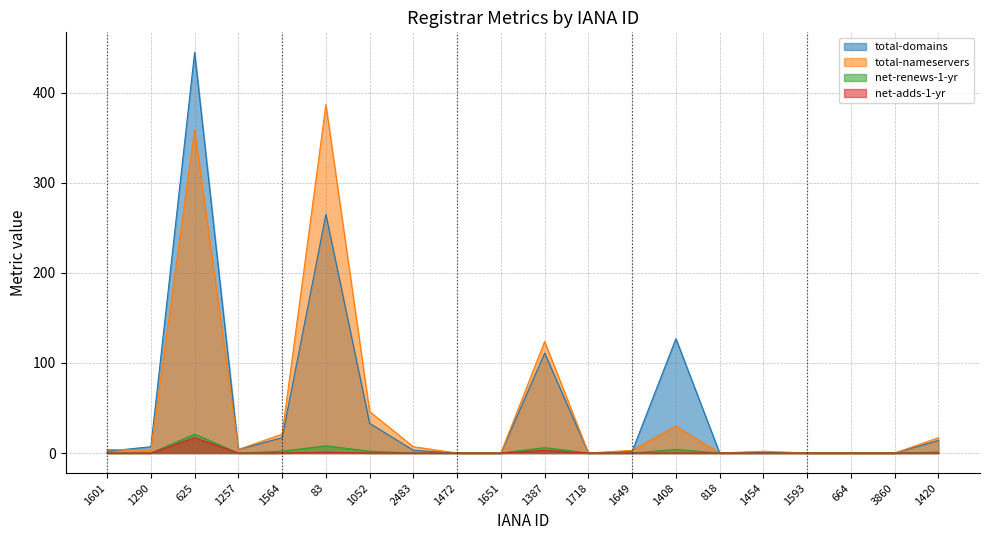

Rank the categories by net-adds-1-yr value from highest to lowest.

625, 1387, 83, 1601, 1290, 1257, 1564, 1052, 2483, 1472, 1651, 1718, 1649, 1408, 818, 1454, 1593, 664, 3860, 1420